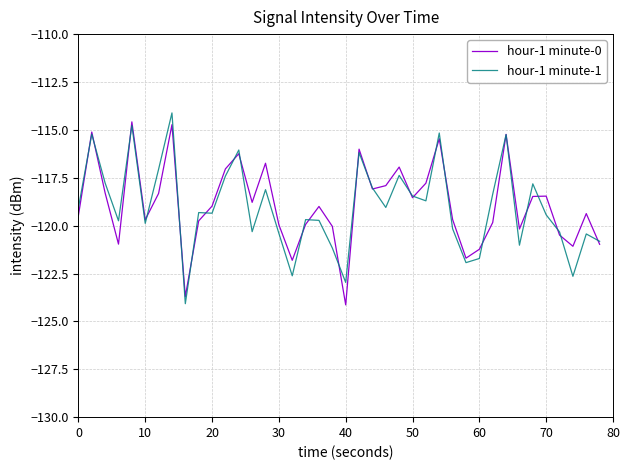

What is the maximum value for hour-1 minute-0?

-114.6